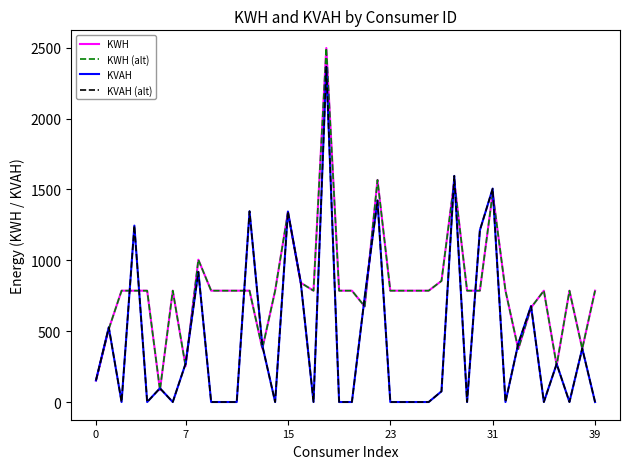

At which label does KVAH (alt) reach its peak?

18